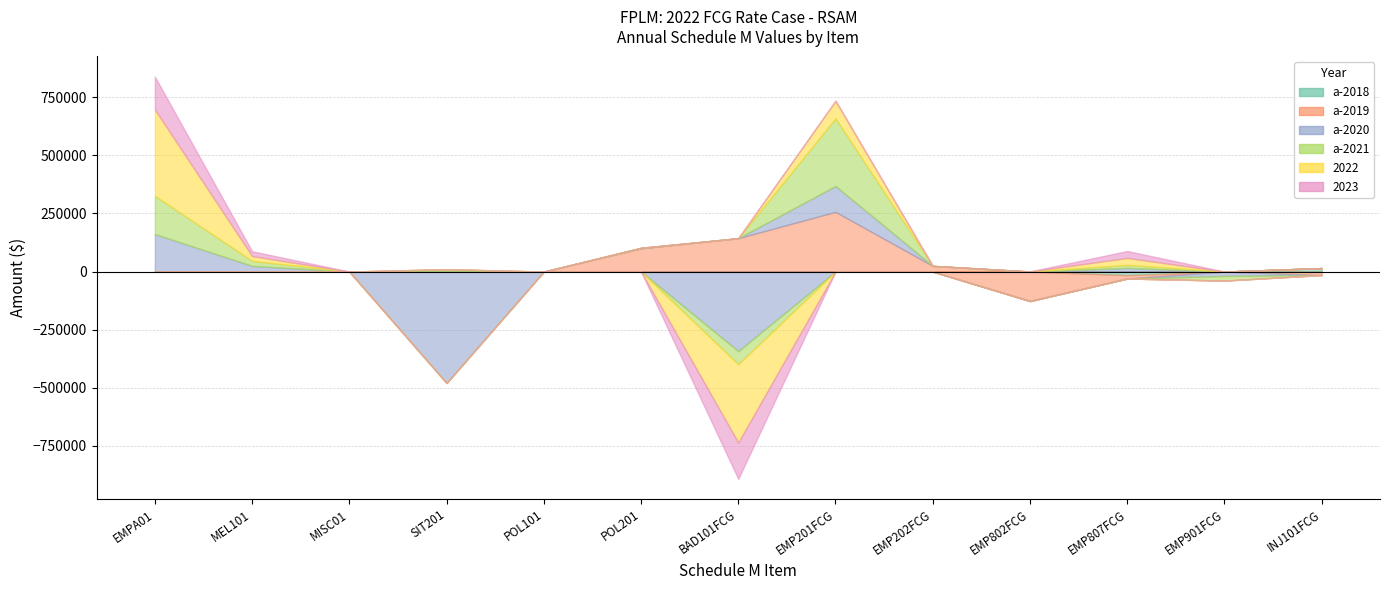

What is the average value of the a-2021 series?

32744.7